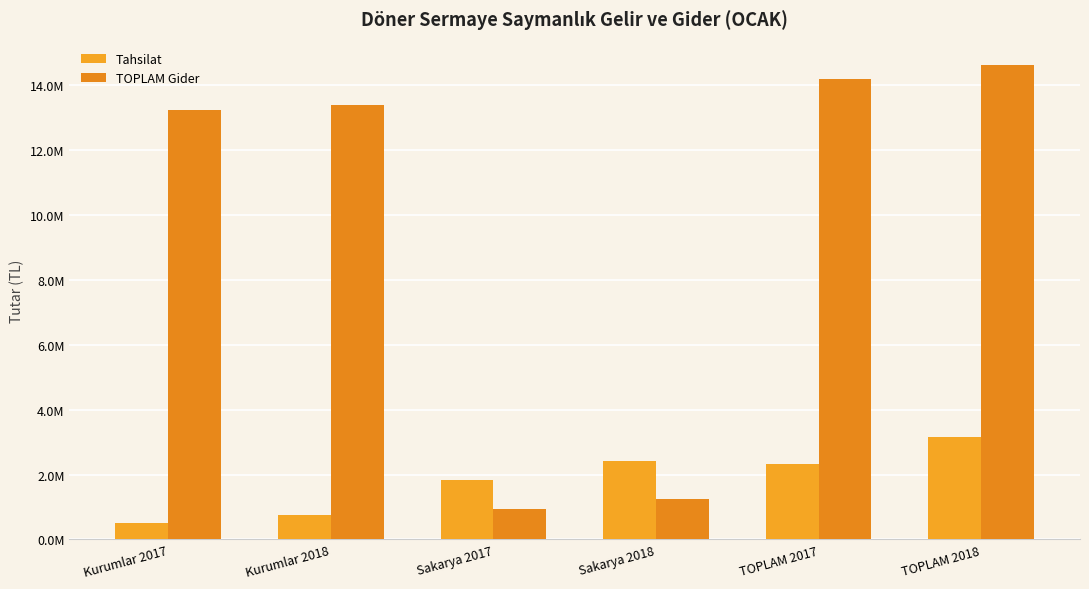

Are the bars horizontal?

No